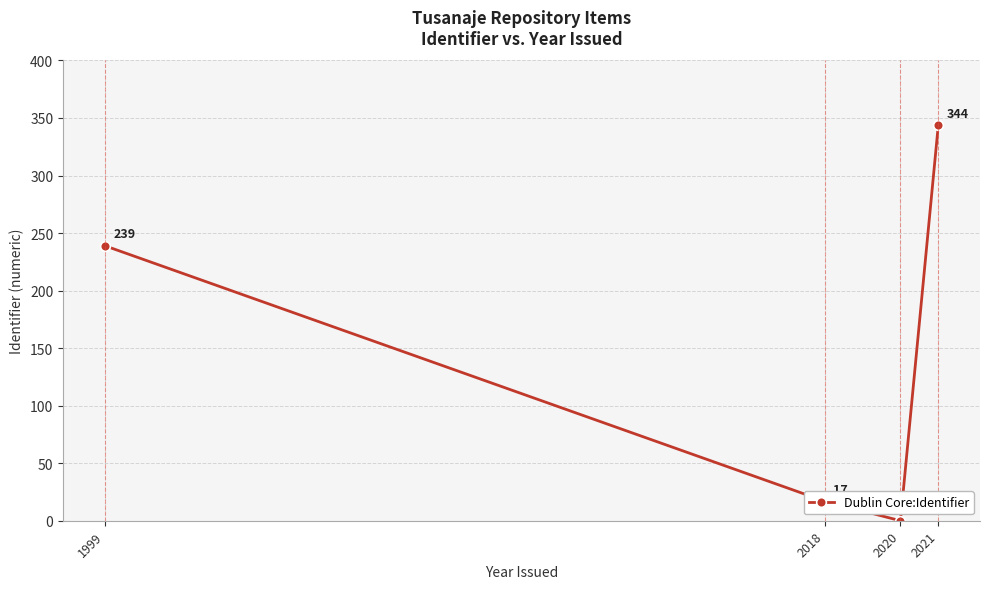

The value at 2021 is 232. True or false?

False